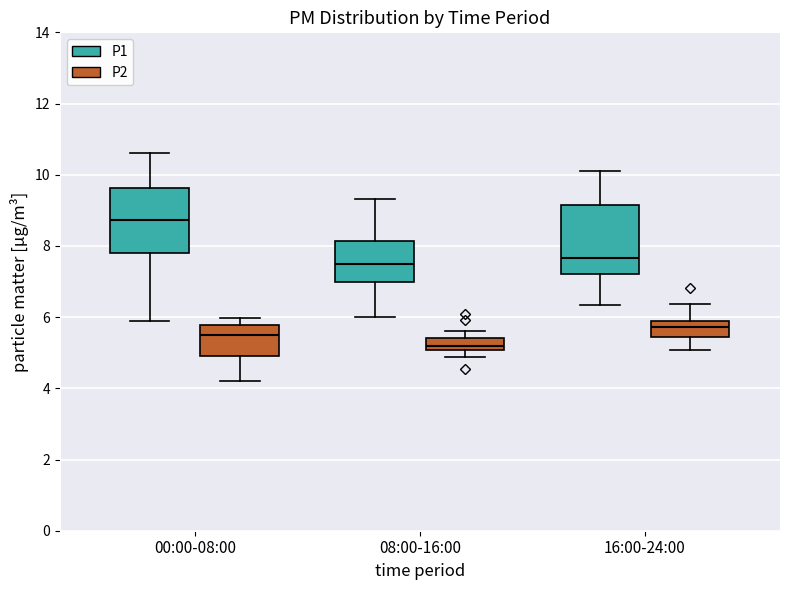

Reading left to right, transcribe this box plot: for each box, give where its median line is, the range the box spans, and where its two whiskers end, as read against the y-axis. The values are not printed on the chart, so give them approximately, as read against the axis.

00:00-08:00 (P1): median 8.8, box 7.8 to 9.6, whiskers 6.0 to 10.6
00:00-08:00 (P2): median 5.6, box 5.0 to 5.8, whiskers 4.2 to 6.0
08:00-16:00 (P1): median 7.6, box 7.0 to 8.2, whiskers 6.0 to 9.4
08:00-16:00 (P2): median 5.2, box 5.0 to 5.4, whiskers 4.8 to 5.6
16:00-24:00 (P1): median 7.6, box 7.2 to 9.2, whiskers 6.4 to 10.2
16:00-24:00 (P2): median 5.8, box 5.4 to 6.0, whiskers 5.0 to 6.4